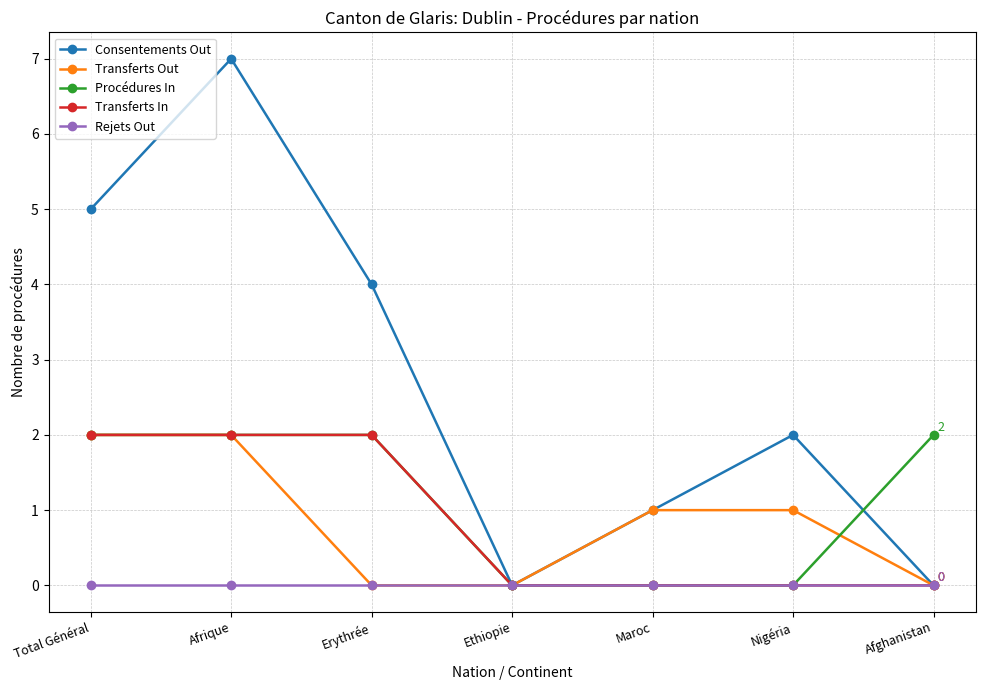

What is the average value of the Procédures In series?

1